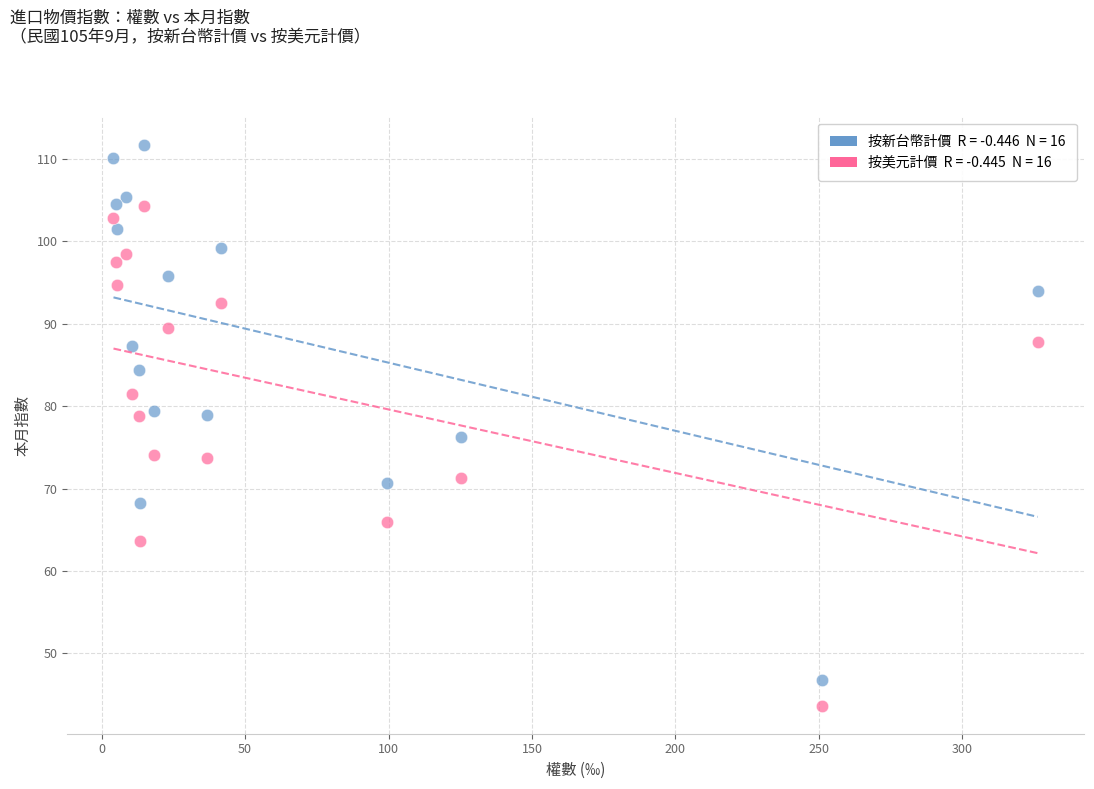

Across all data points, what is the range of Y values (max minus min)?

68.1